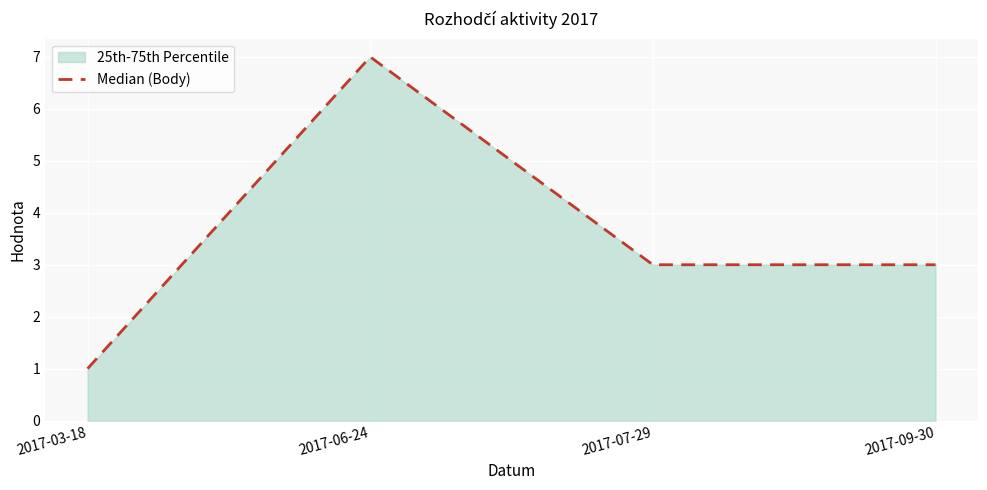

Reading left to right, extract all data points from this chart.

2017-03-18=1	2017-06-24=7	2017-07-29=3	2017-09-30=3